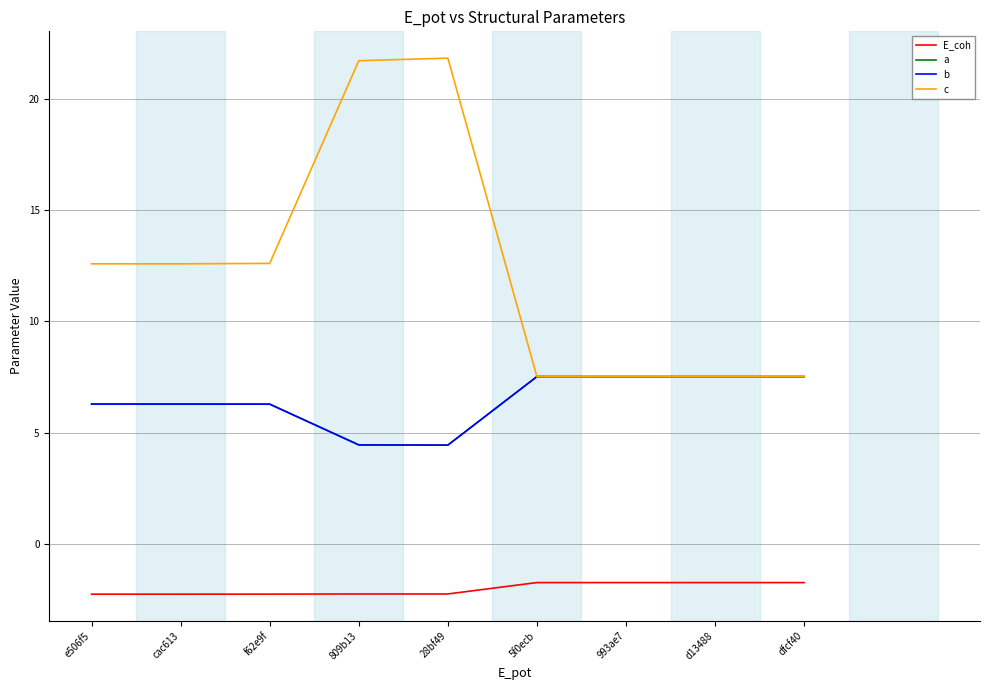

Is it true that E_coh equals -4.0 at 28bf49?

False